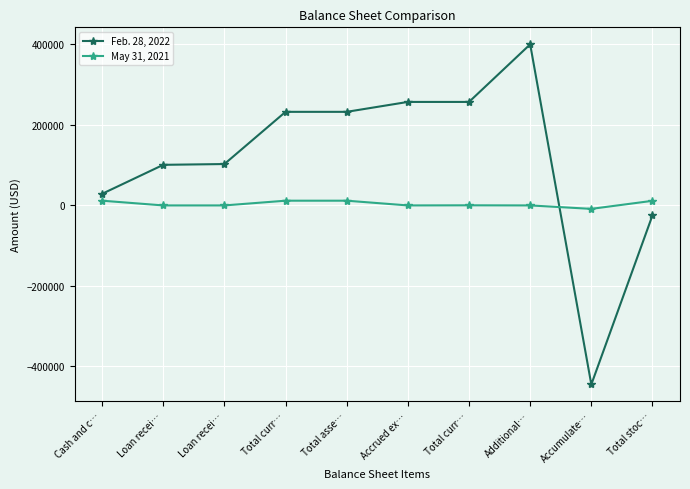

What are all the series names shown in the legend?

Feb. 28, 2022, May 31, 2021